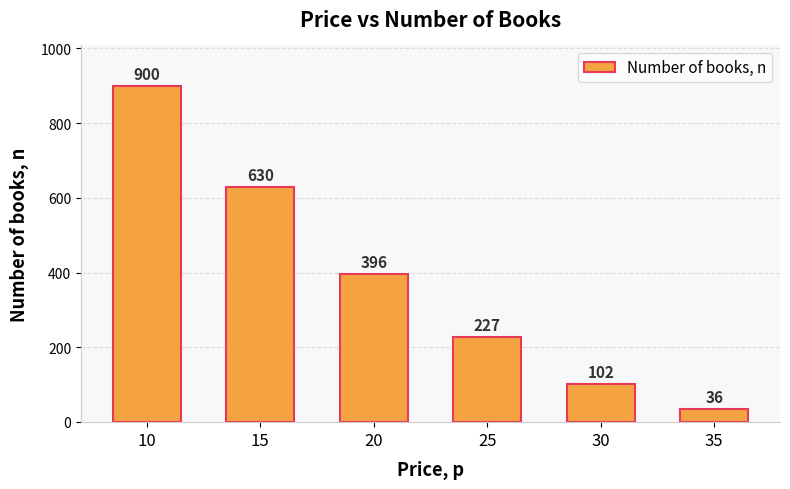

What is the change in value from 25 to 30?

-125